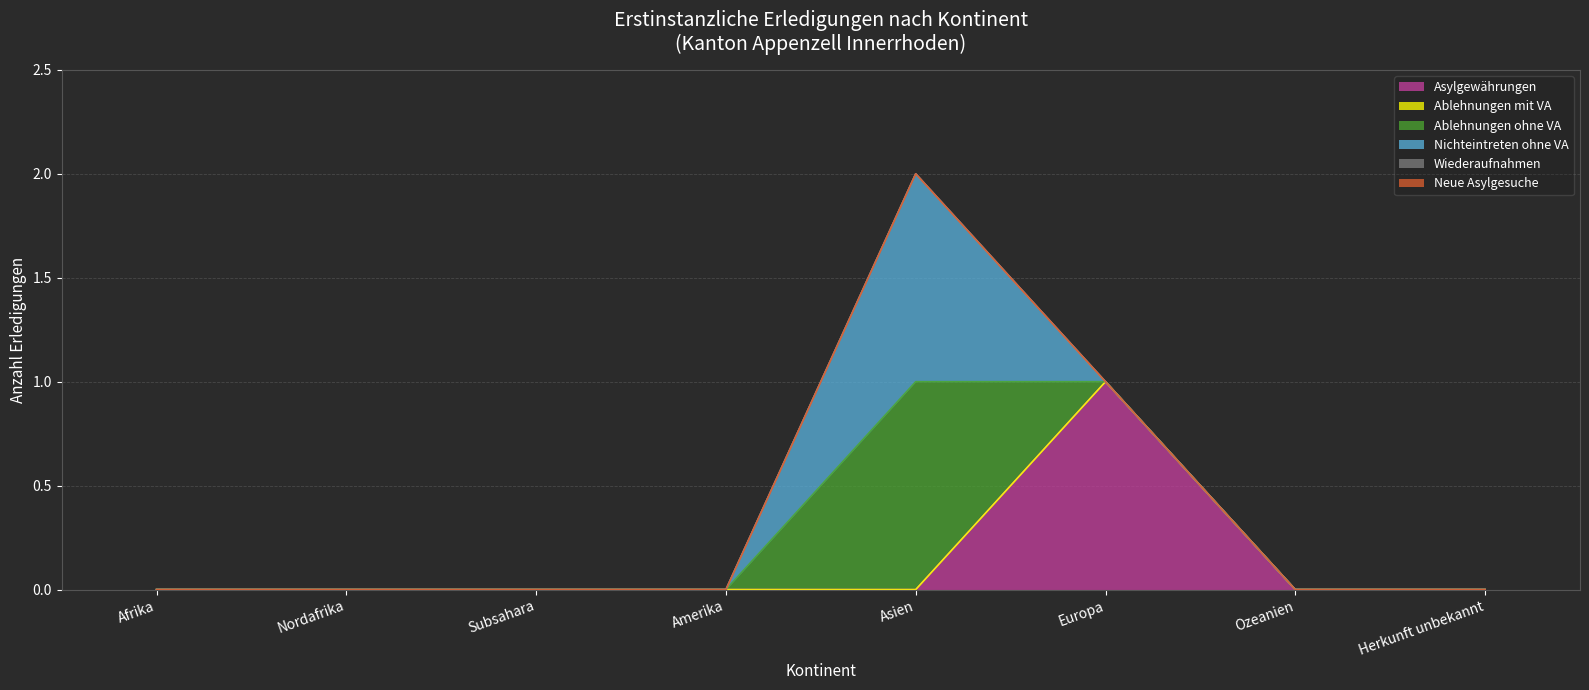

True or false: Neue Asylgesuche and Wiederaufnahmen cross at least once.

False